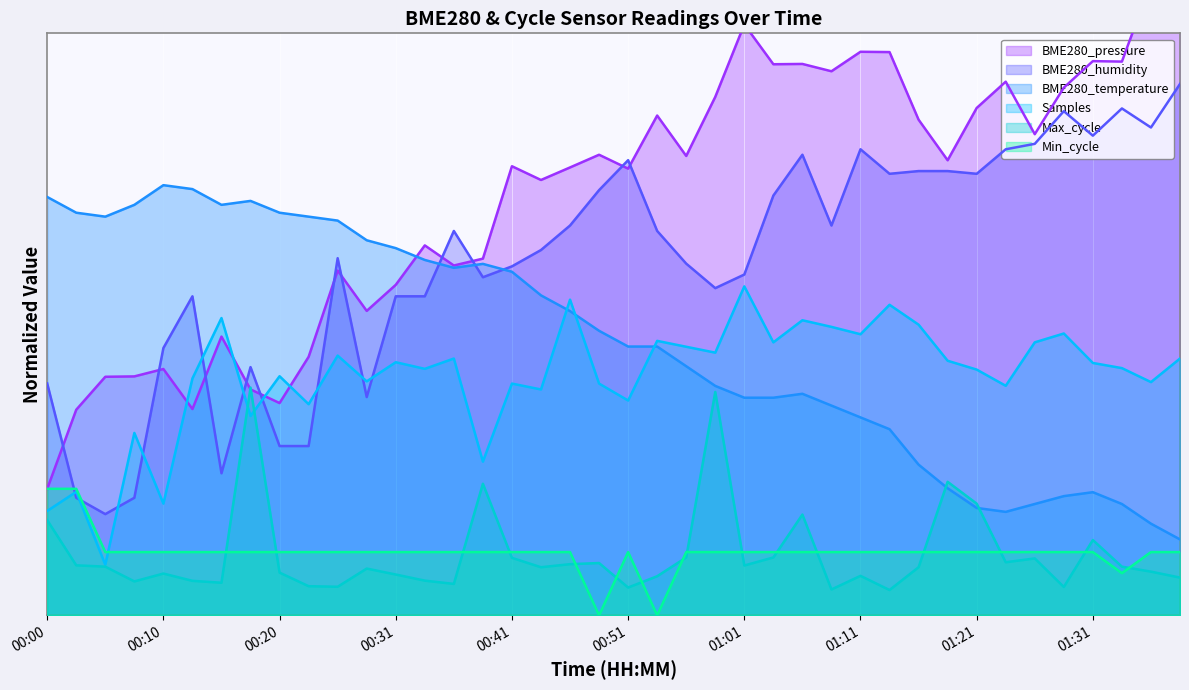

What are all the series names shown in the legend?

BME280_pressure, BME280_humidity, BME280_temperature, Samples, Max_cycle, Min_cycle